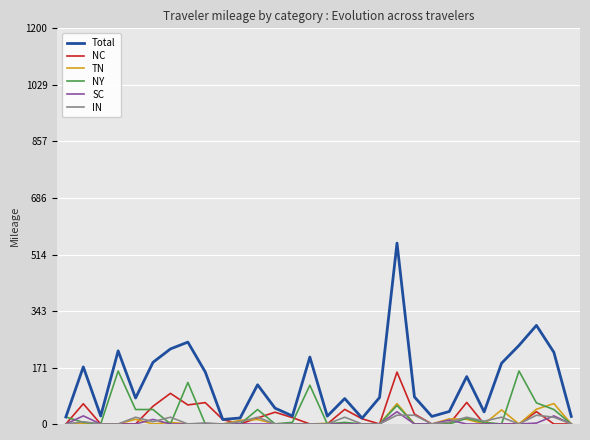

Which series has the largest total across all categories?

Total